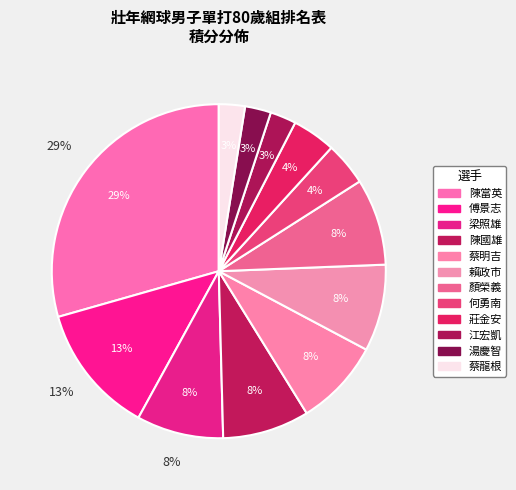

Count the number of slices in the pie.

12